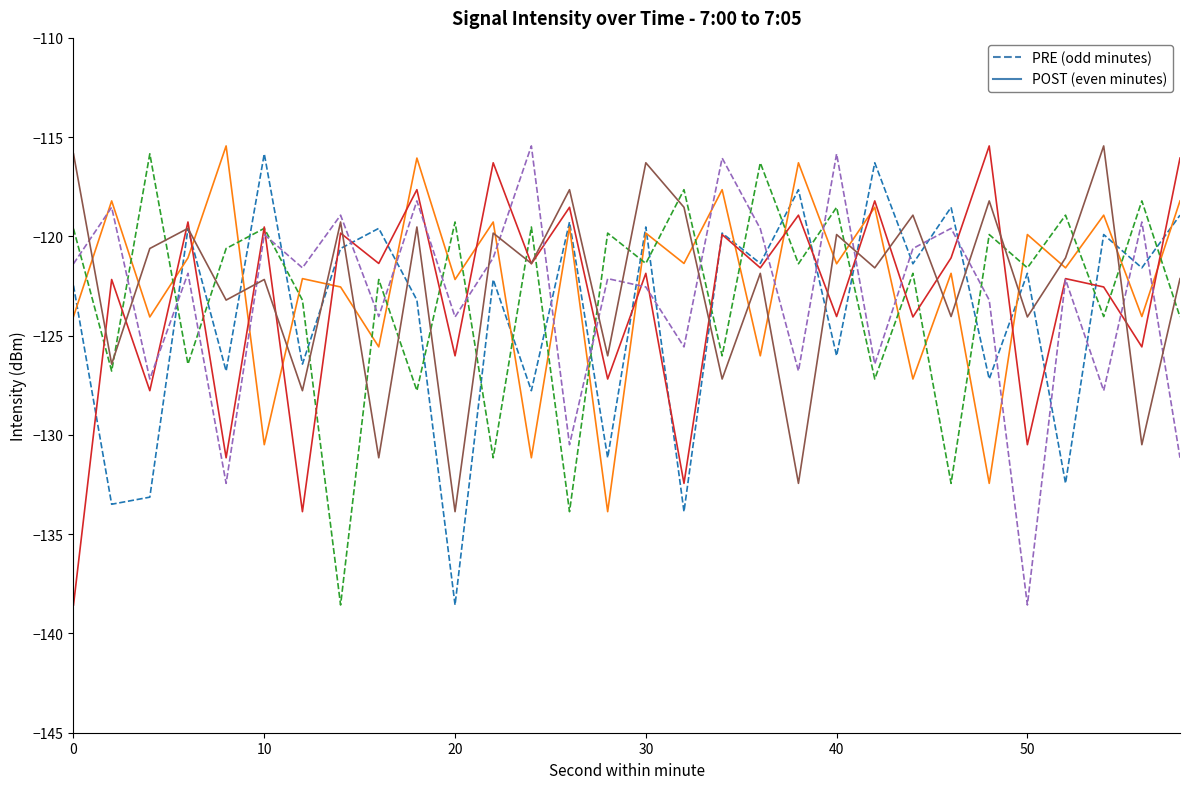

What is the maximum value shown in the chart?

-115.4